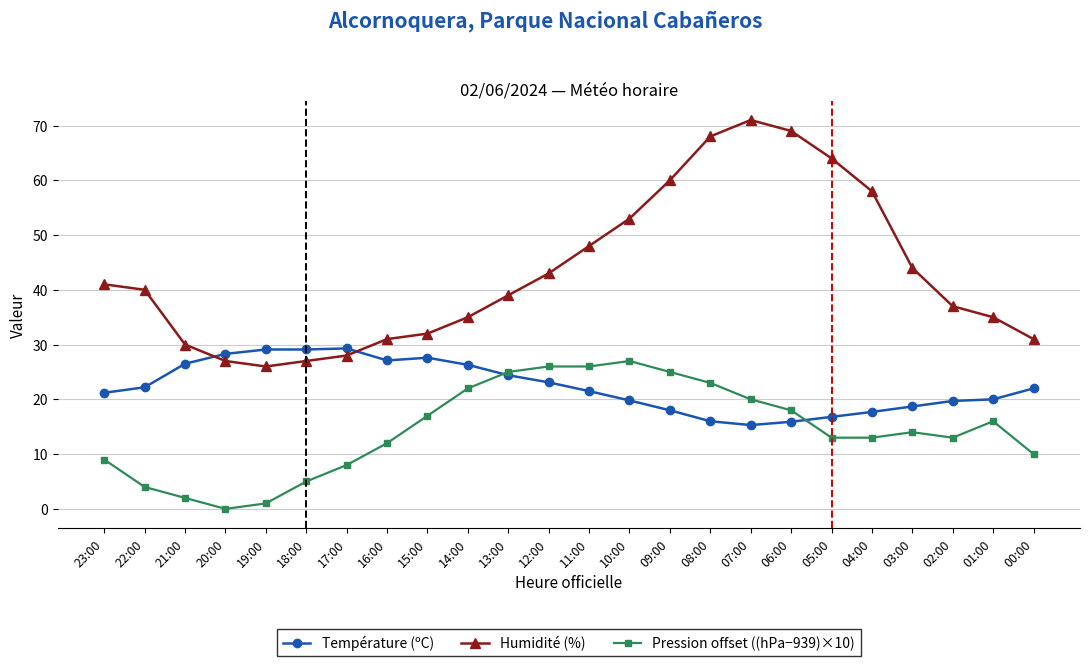

What is the difference between the Pression offset ((hPa−939)×10) values at 10:00 and 04:00?

14.0